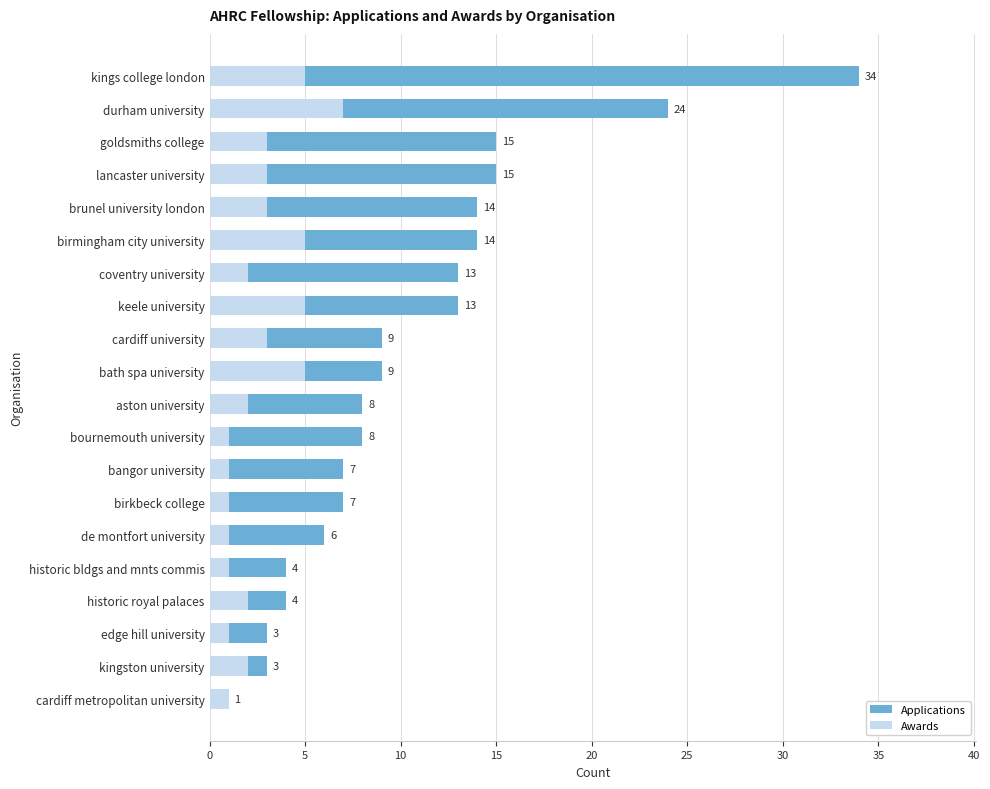

At bangor university, list the series in order from largest to smallest.

Applications, Awards